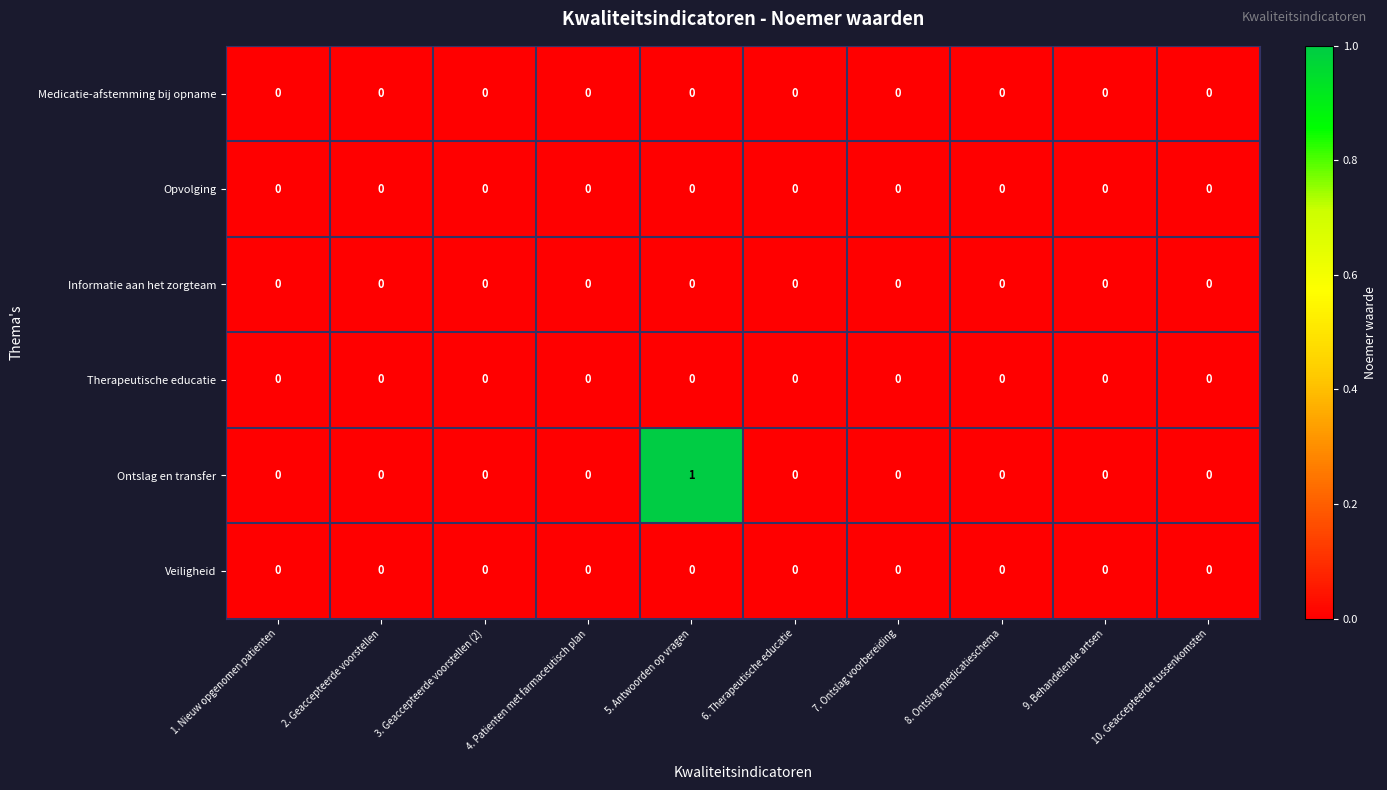

Which series has the widest spread of values?

Ontslag en transfer